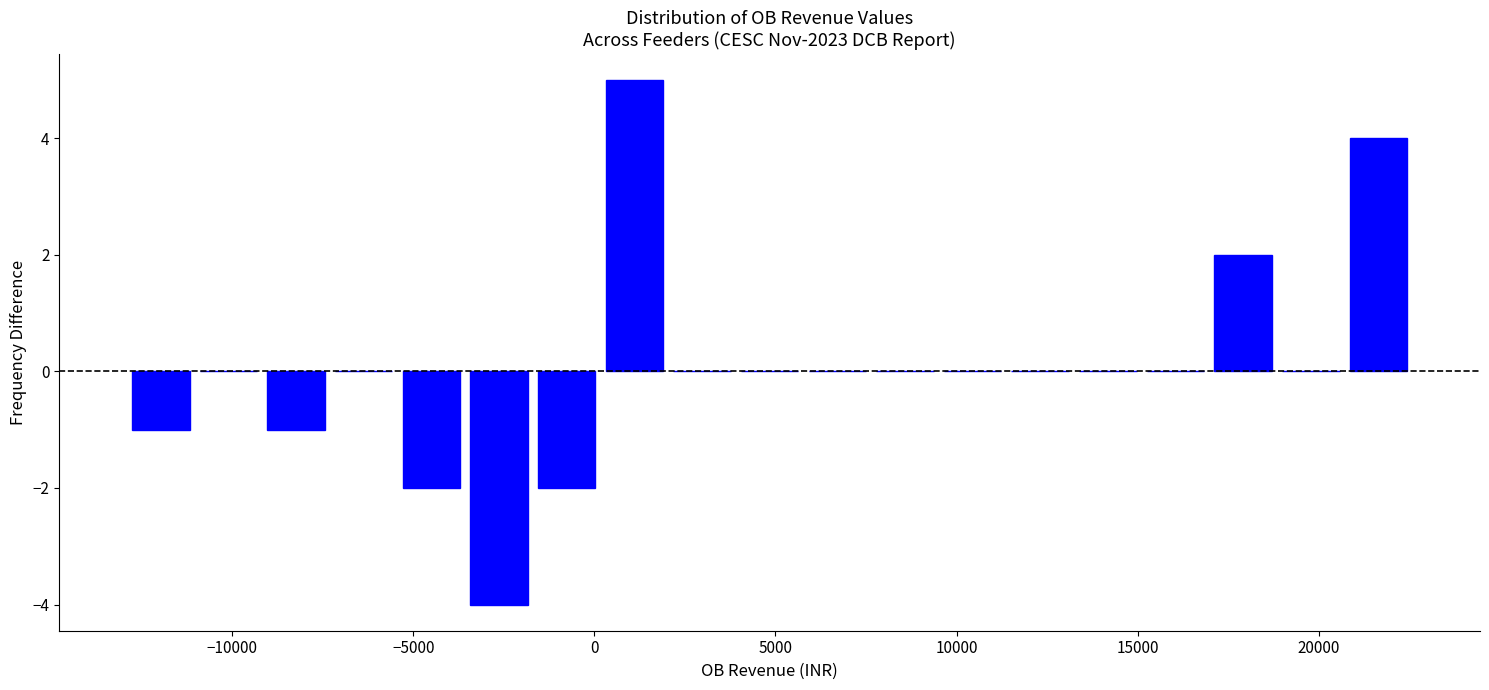

Around what value on the x-axis is the tallest bar? Give the approximate position of its centre, as read against the axis.

1000